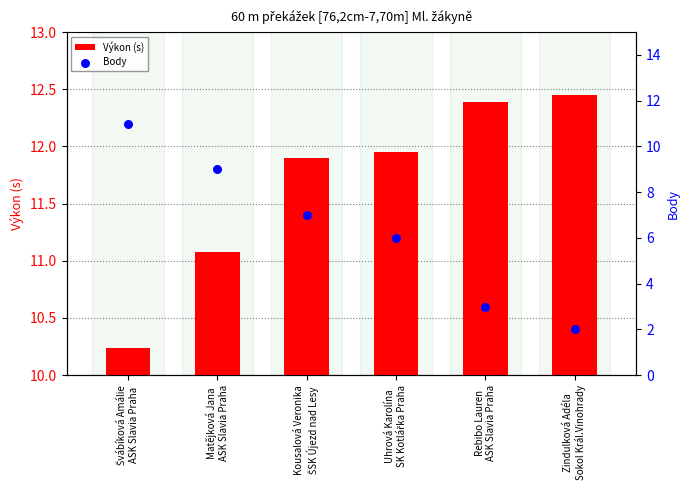

At how many categories does at least one series exceed 0?

6